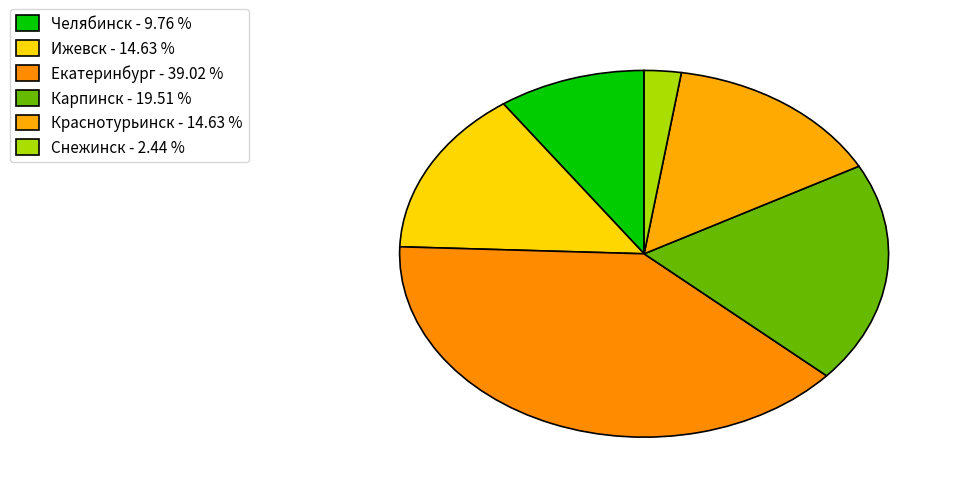

Count the number of slices in the pie.

6